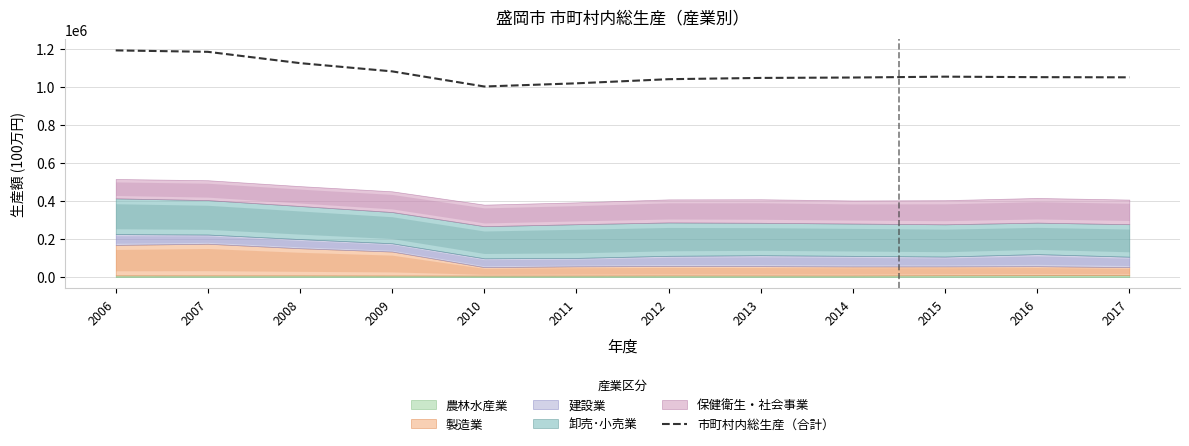

The chart shows a value of 681727 at 2013. True or false?

False